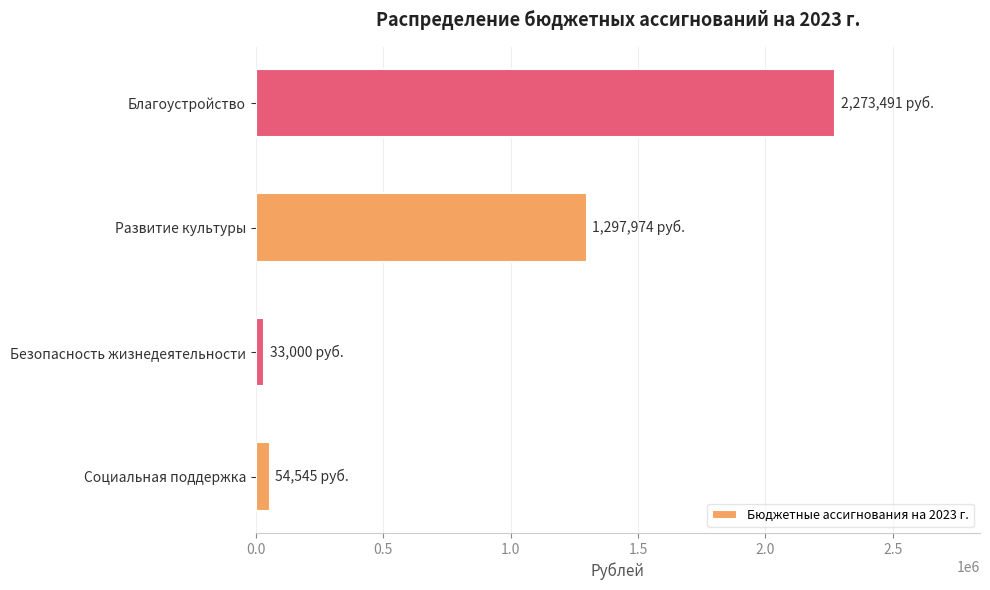

At which label is the value closest to 1153245?

Развитие культуры